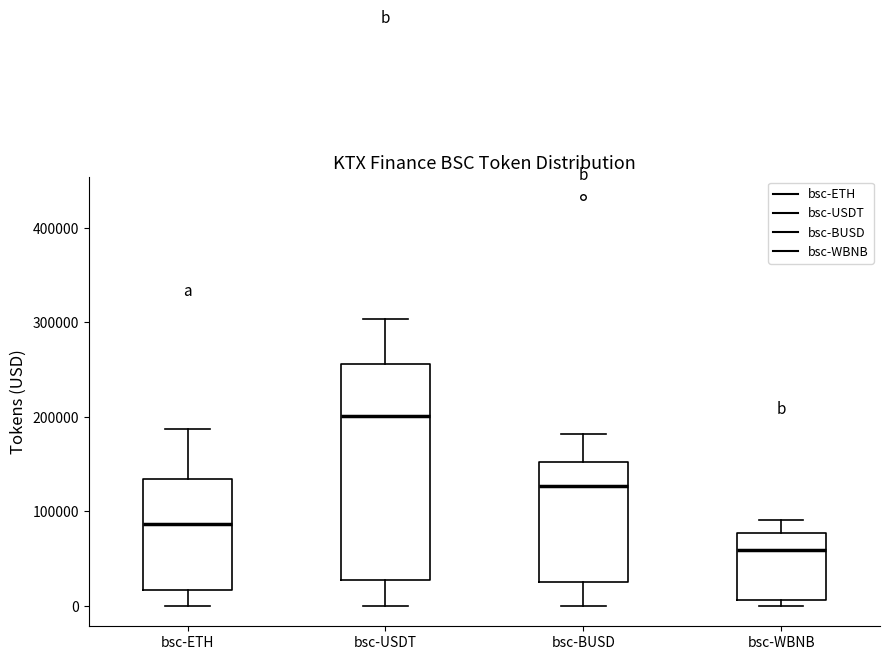

Reading left to right, transcribe this box plot: for each box, give where its median line is, the range the box spans, and where its two whiskers end, as read against the y-axis. The values are not printed on the chart, so give them approximately, as read against the axis.

bsc-ETH: median 90000, box 20000 to 130000, whiskers 0 to 190000
bsc-USDT: median 200000, box 30000 to 260000, whiskers 0 to 300000
bsc-BUSD: median 130000, box 30000 to 150000, whiskers 0 to 180000
bsc-WBNB: median 60000, box 10000 to 80000, whiskers 0 to 90000